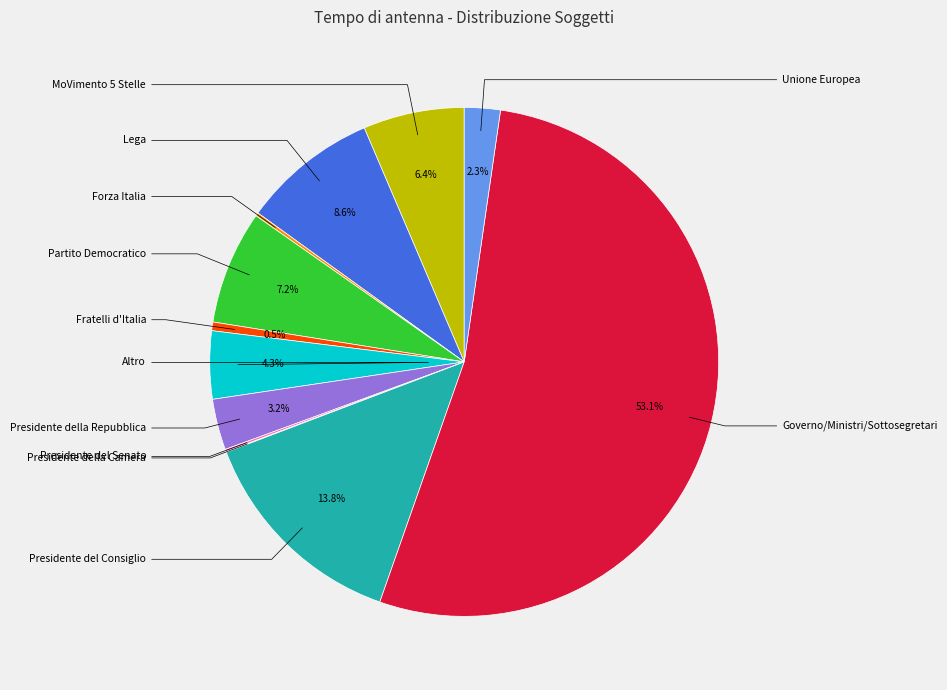

Is there any slice that represents more than half of the pie?

Yes